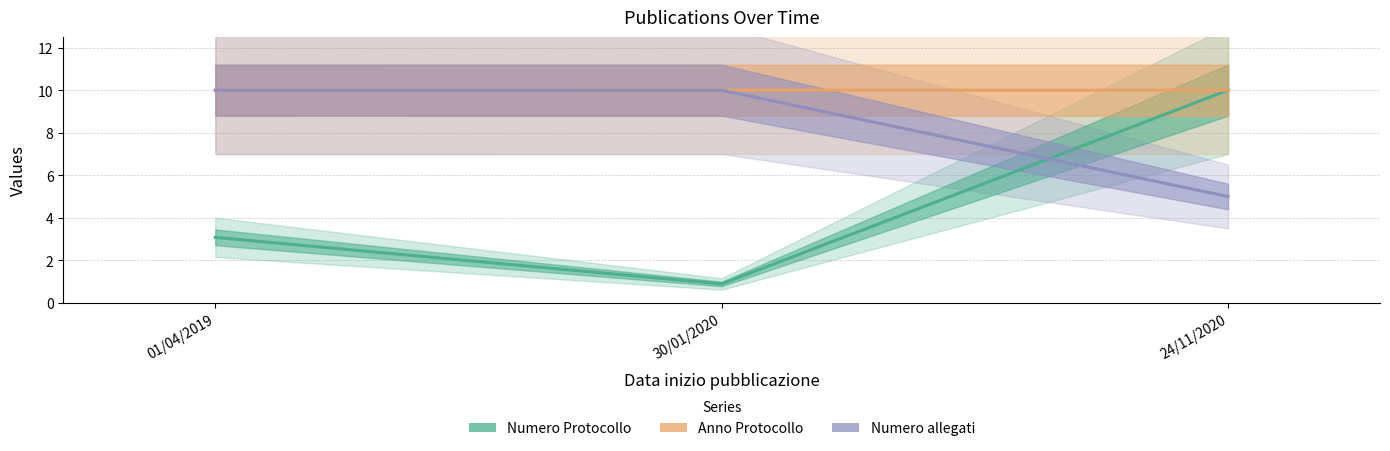

The value of Anno Protocollo at 30/01/2020 is 10.0. True or false?

True